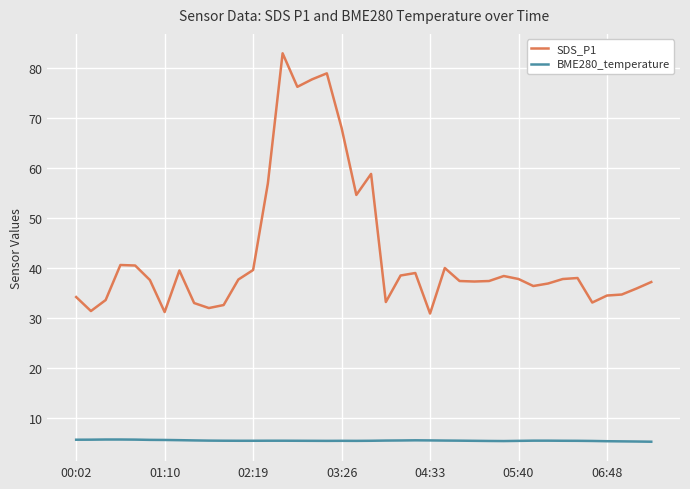

Which series has the widest spread of values?

SDS_P1